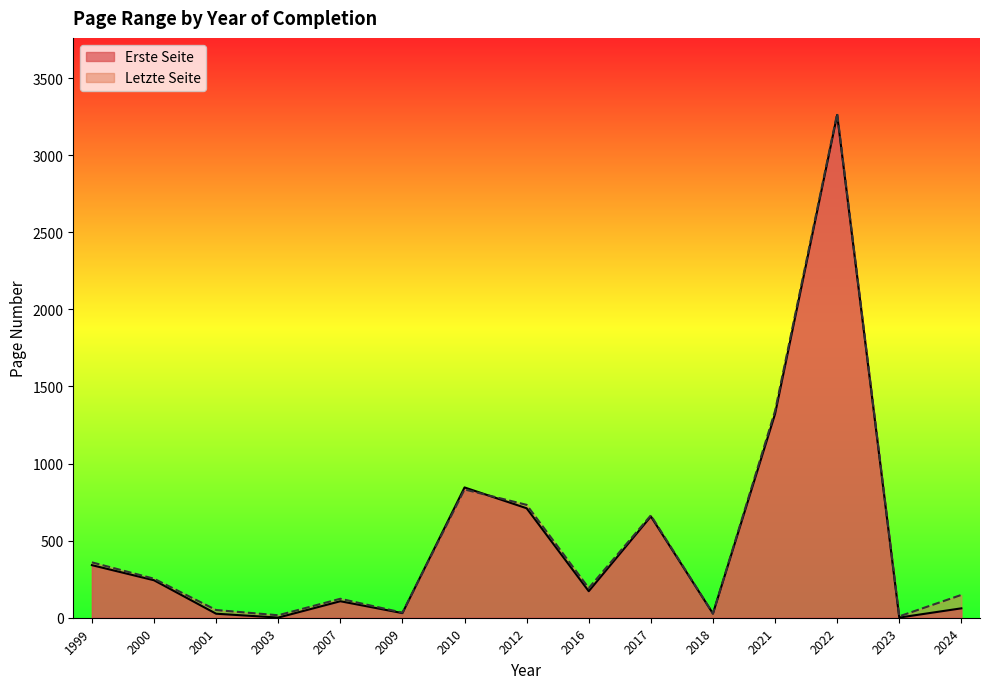

Between 2018 and 2022, which series saw the biggest shift?

Letzte Seite